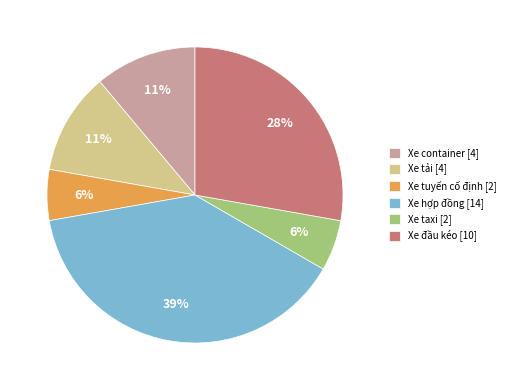

Does Xe đầu kéo represent more than half of the total?

No